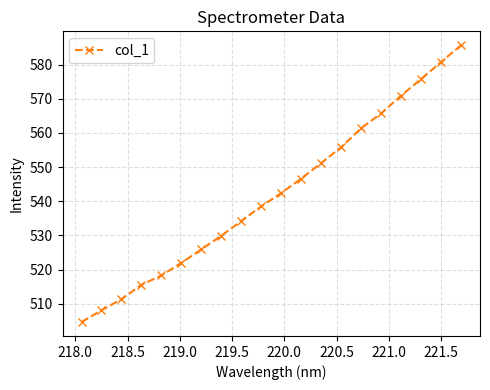

Count the number of data series in this chart.

1